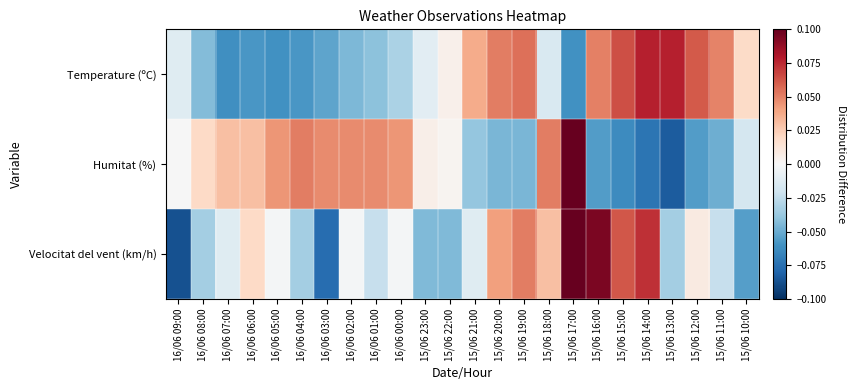

Which series has the largest range (max minus min)?

Velocitat del vent (km/h)